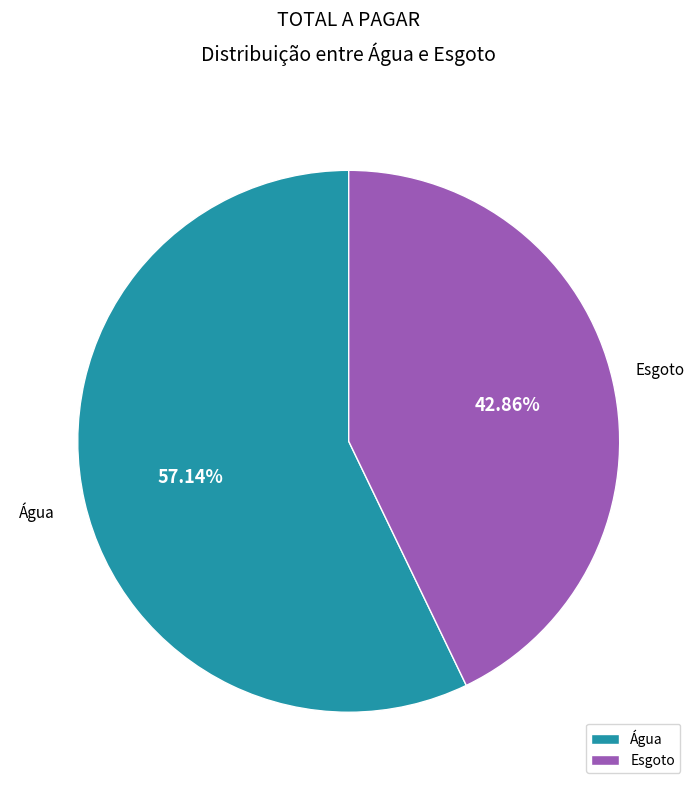

Do Água and Esgoto together represent more than half of the pie?

Yes